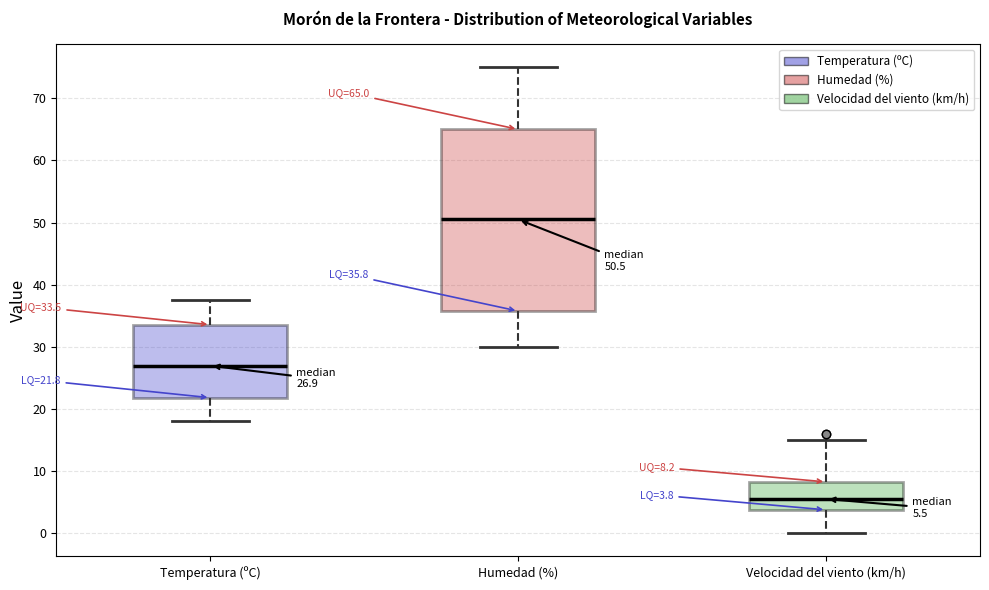

Which box's median line is the lowest?

Velocidad del viento (km/h)